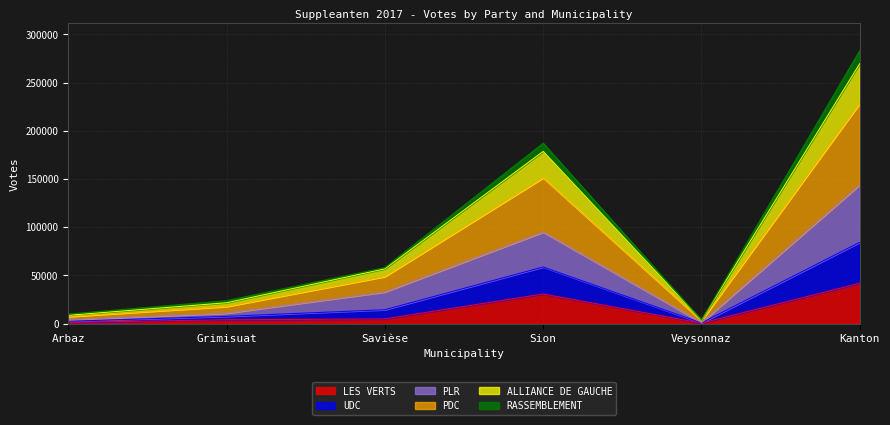

Does the chart have visible grid lines?

Yes